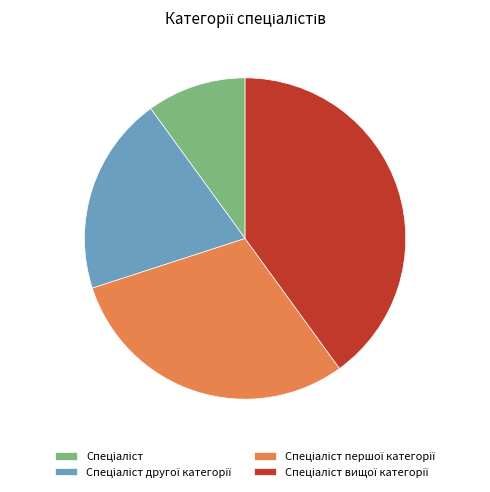

Does any single category account for the majority?

No